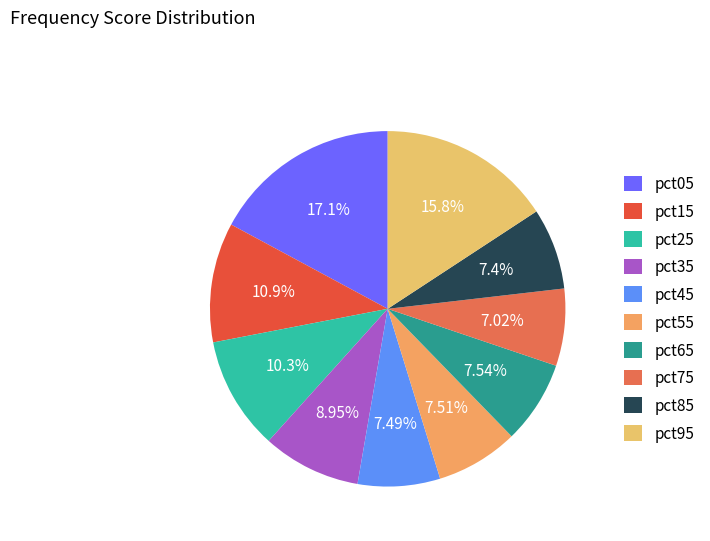

Count the number of slices in the pie.

10